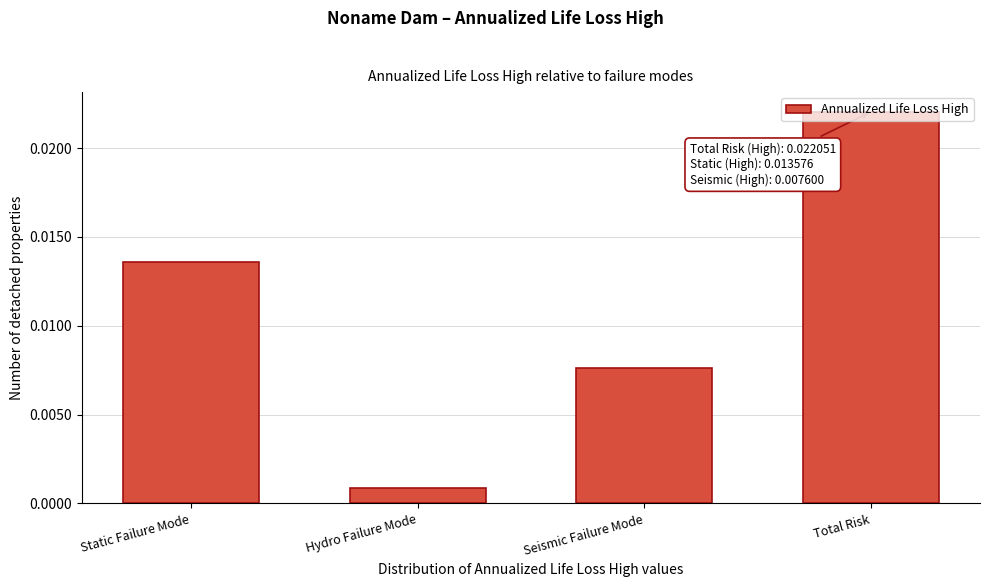

Rank the categories by value from highest to lowest.

Total Risk, Static Failure Mode, Seismic Failure Mode, Hydro Failure Mode